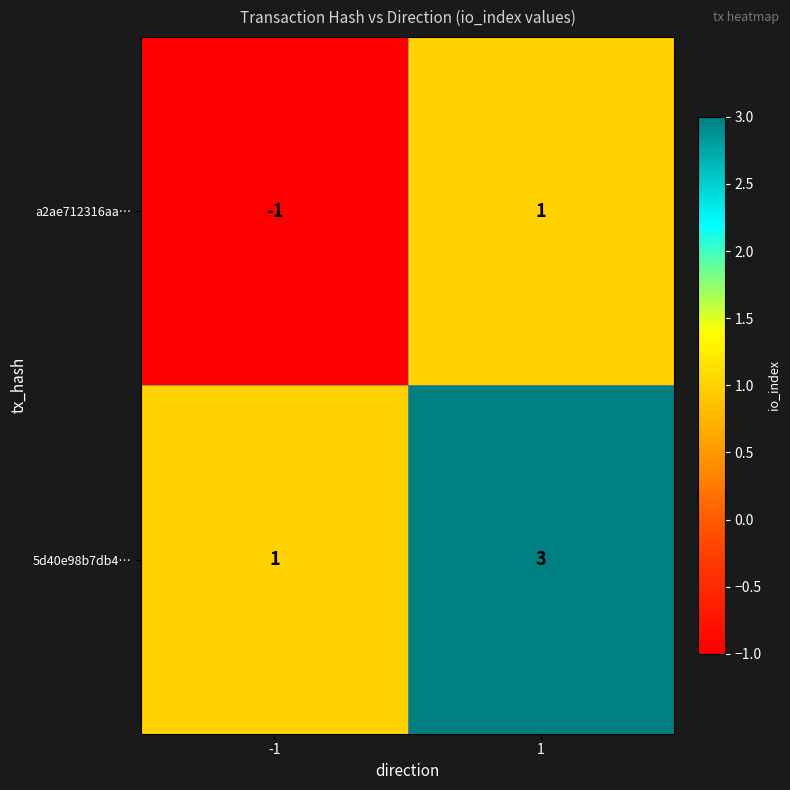

What is the sum of all 5d40e98b7db4… values?

4